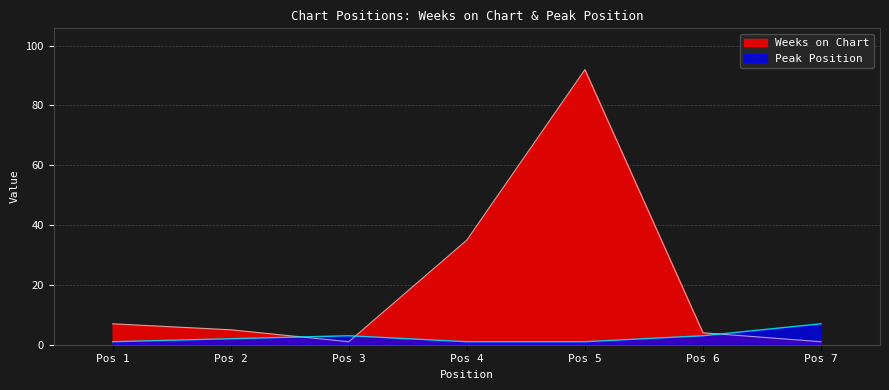

Which series has the widest spread of values?

Weeks on Chart